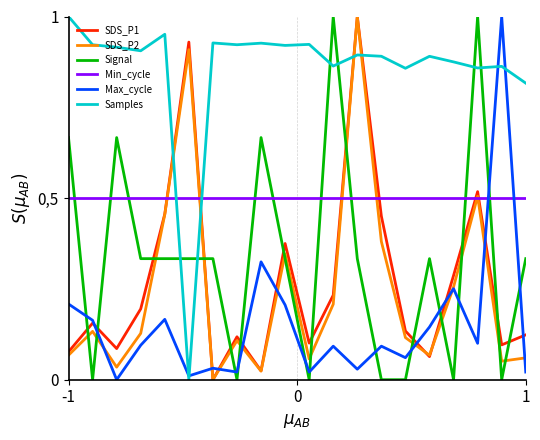

What are all the series names shown in the legend?

SDS_P1, SDS_P2, Signal, Min_cycle, Max_cycle, Samples